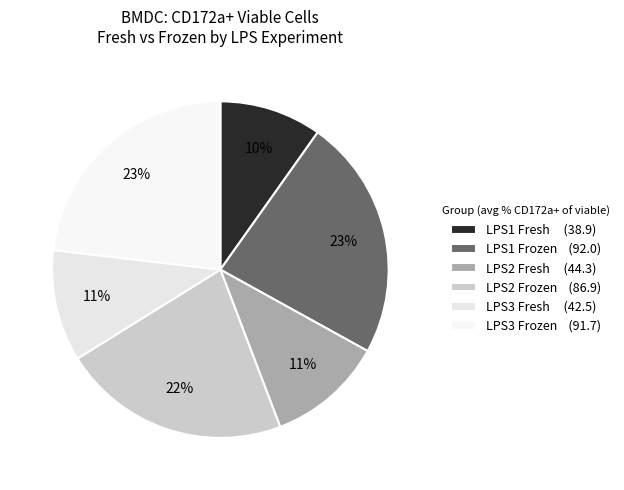

How many slices are in this pie chart?

6